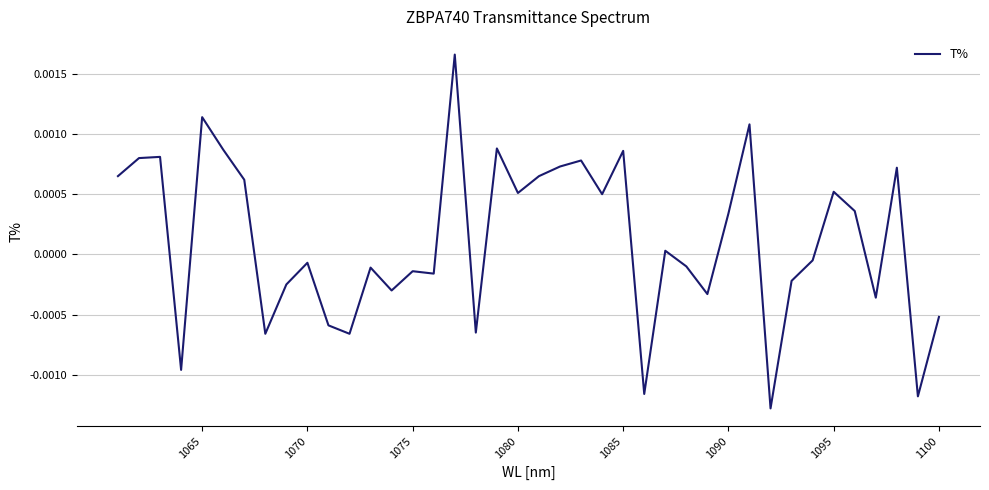

How many points are lower than both their immediate neighbors (excluding endpoints)?

13